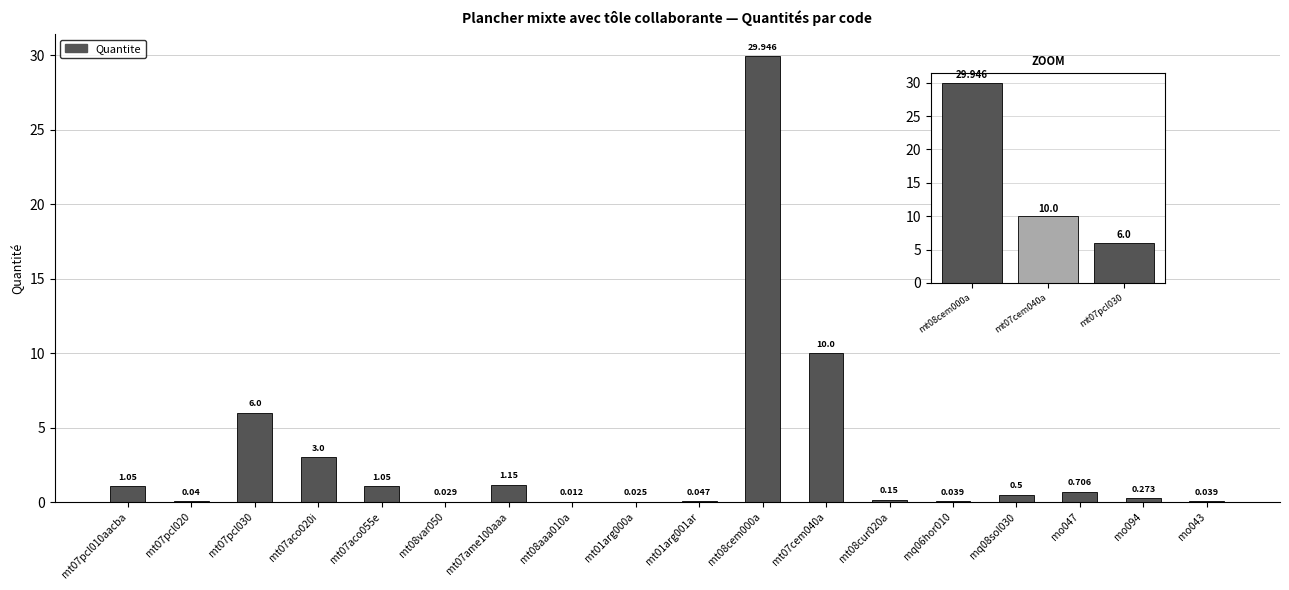

Between mt08cur020a and mt07aco020i, which is larger?

mt07aco020i